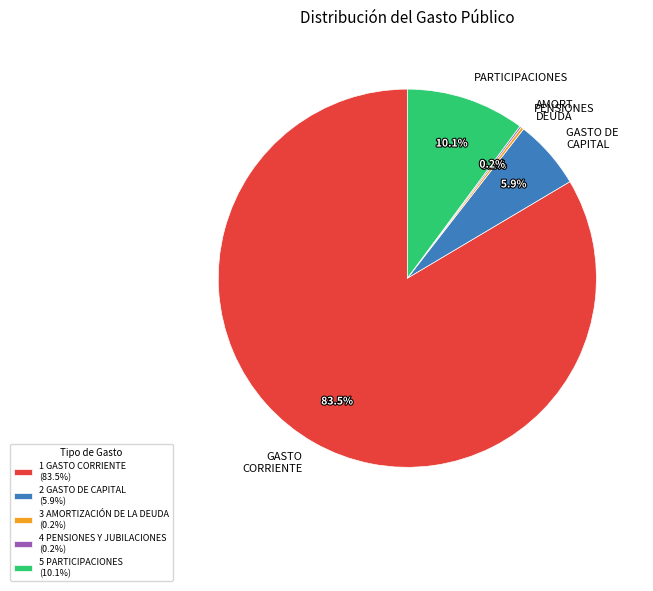

Which category accounts for the majority?

1 GASTO CORRIENTE